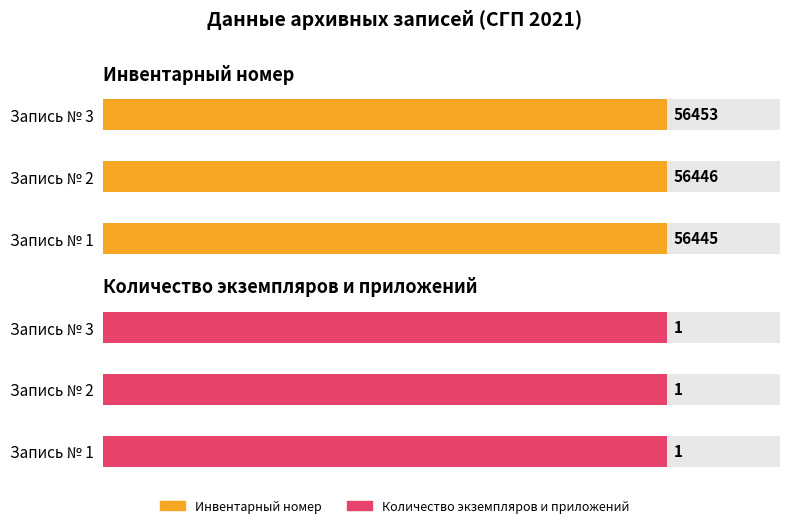

What is the sum of the Инвентарный номер values at Запись № 3 and Запись № 2?

112899.0